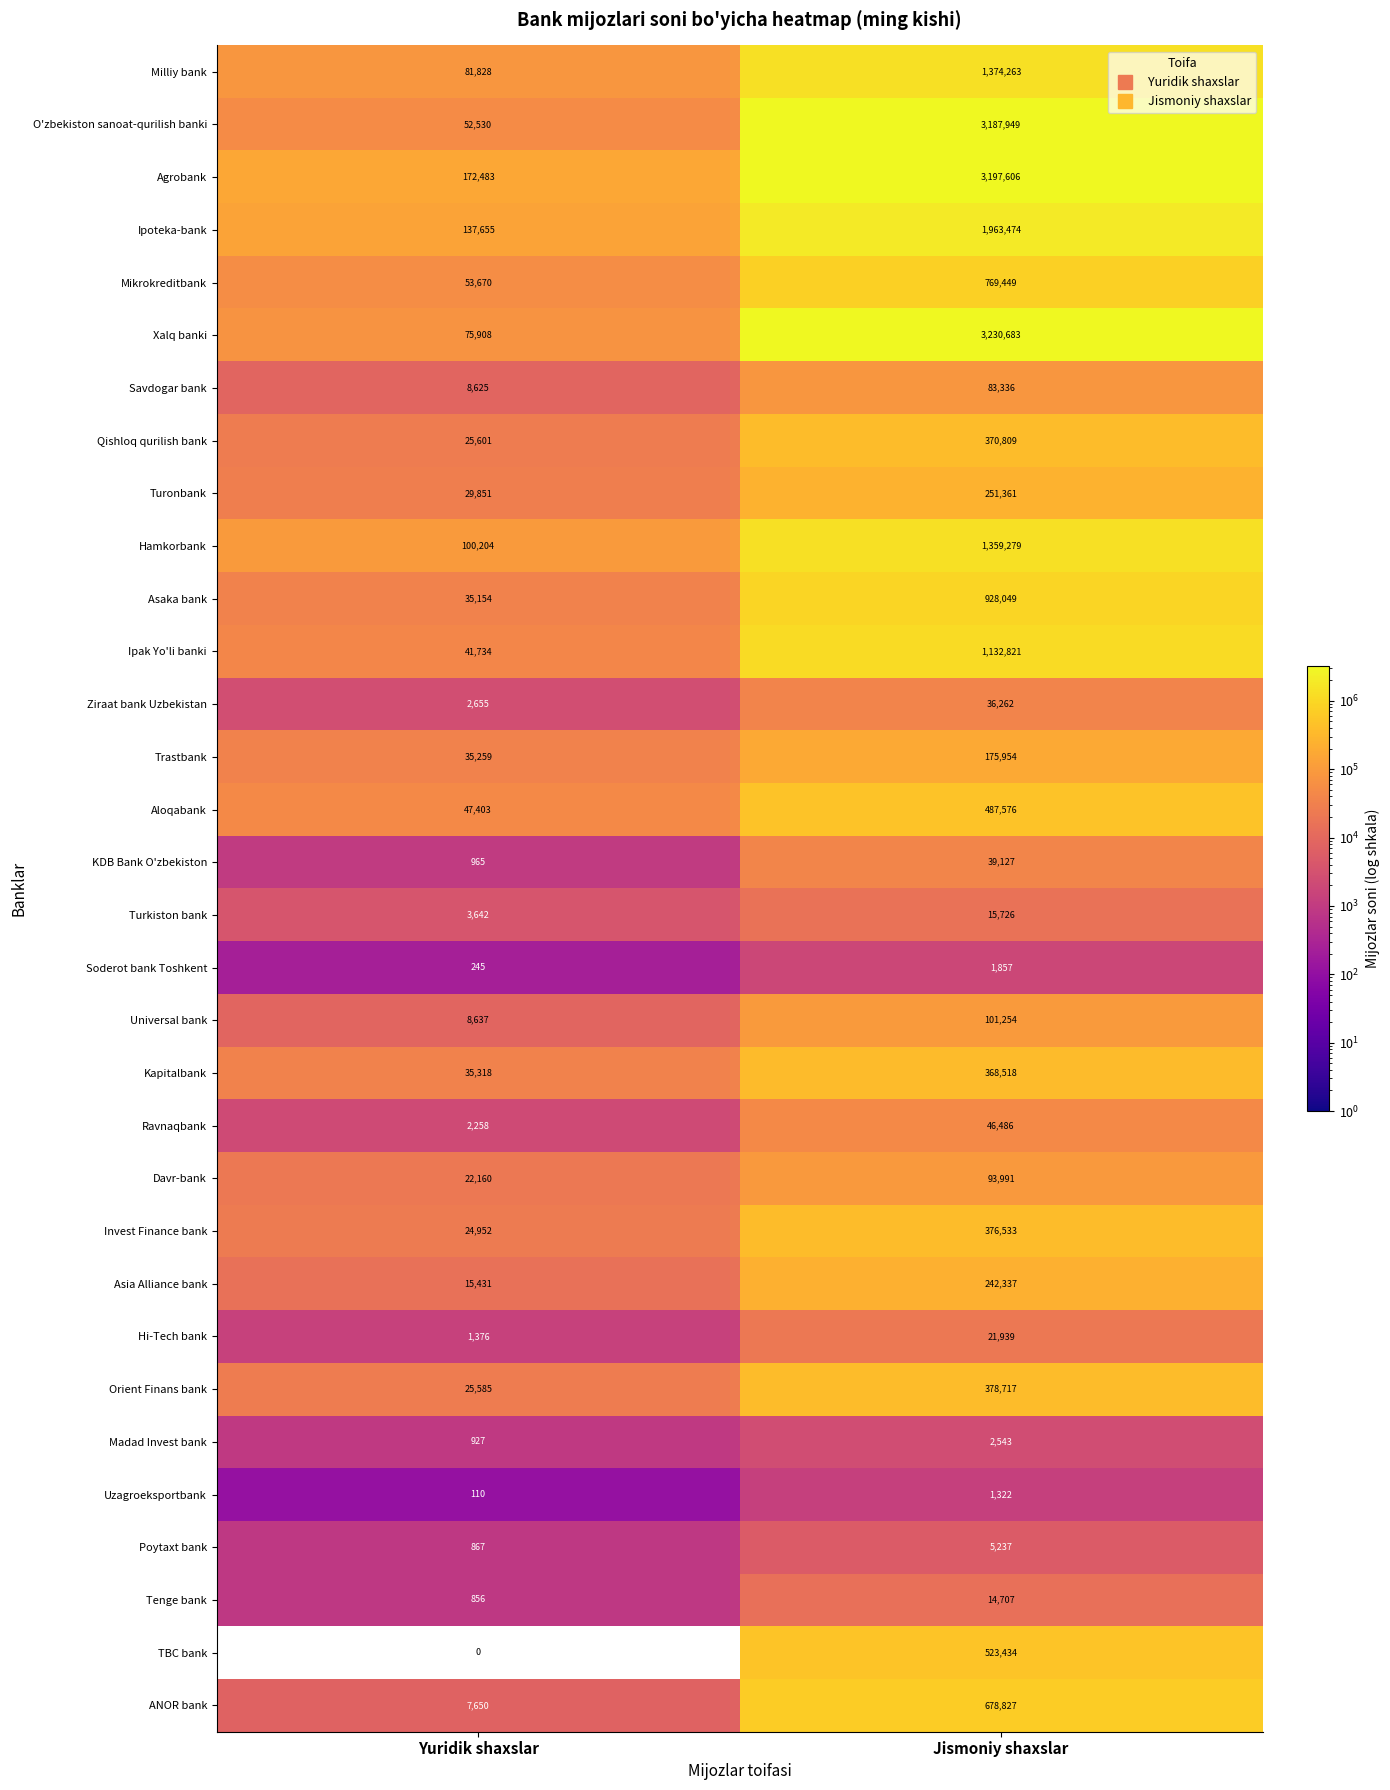

How many categories are shown in the chart?

2